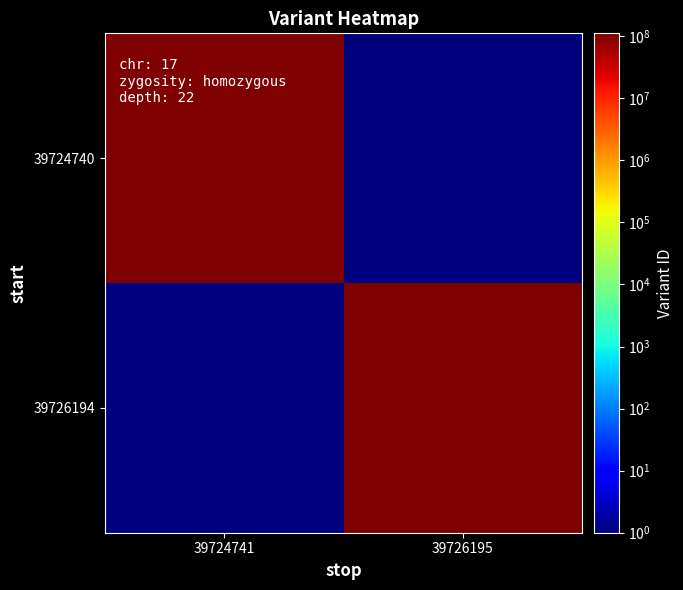

Rank the series by their average value, from lowest to highest.

39724740, 39726194